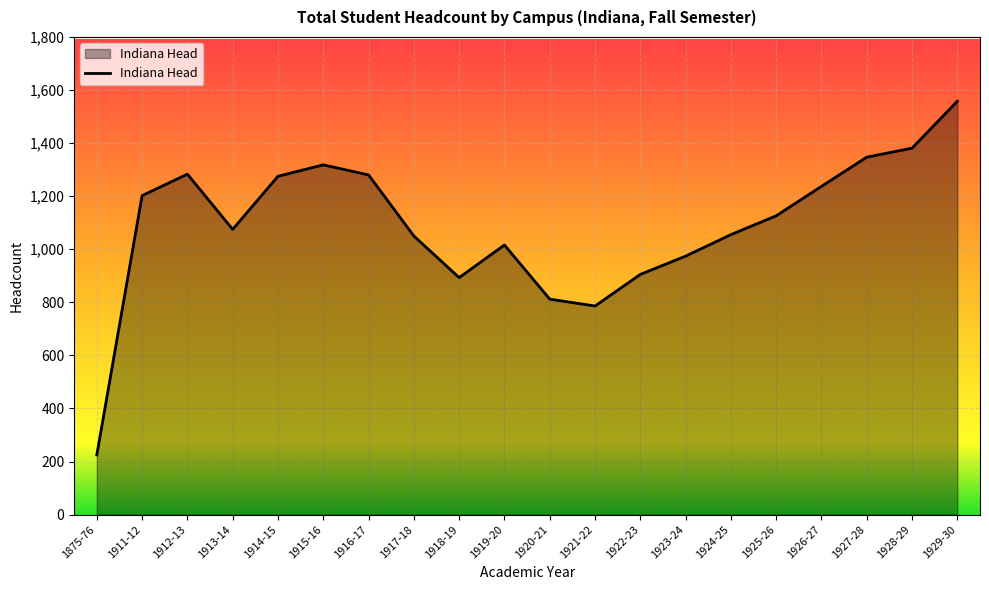

The value at 1918-19 is 345. True or false?

False